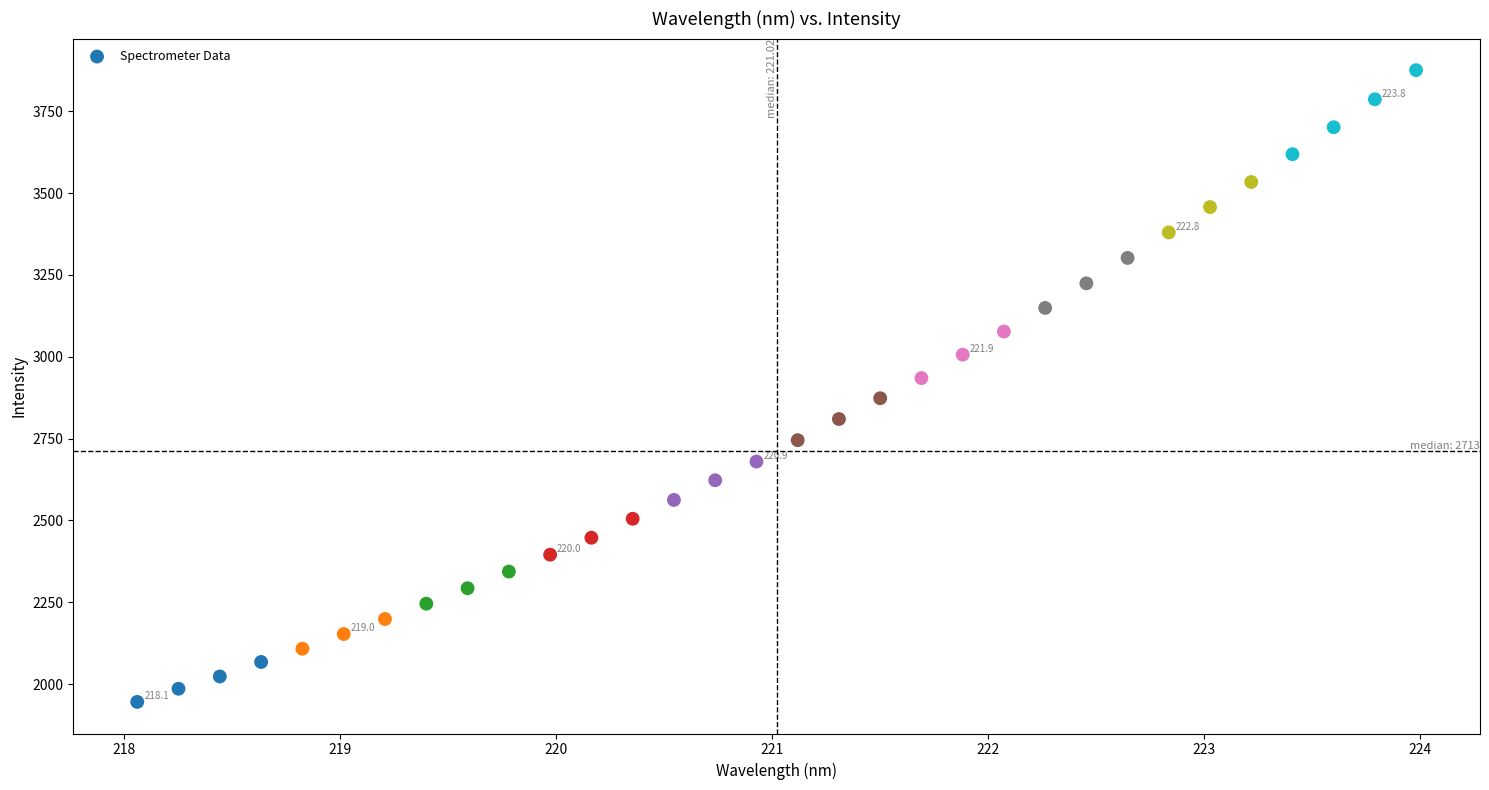

What is the range of X values (max minus min)?

5.9